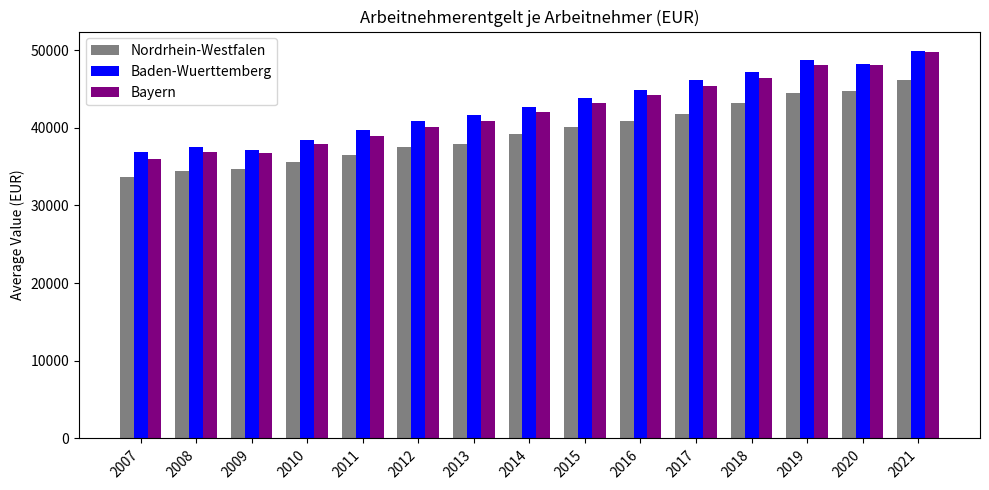

What is the value of the Nordrhein-Westfalen bar at the 13th from the left?

44482